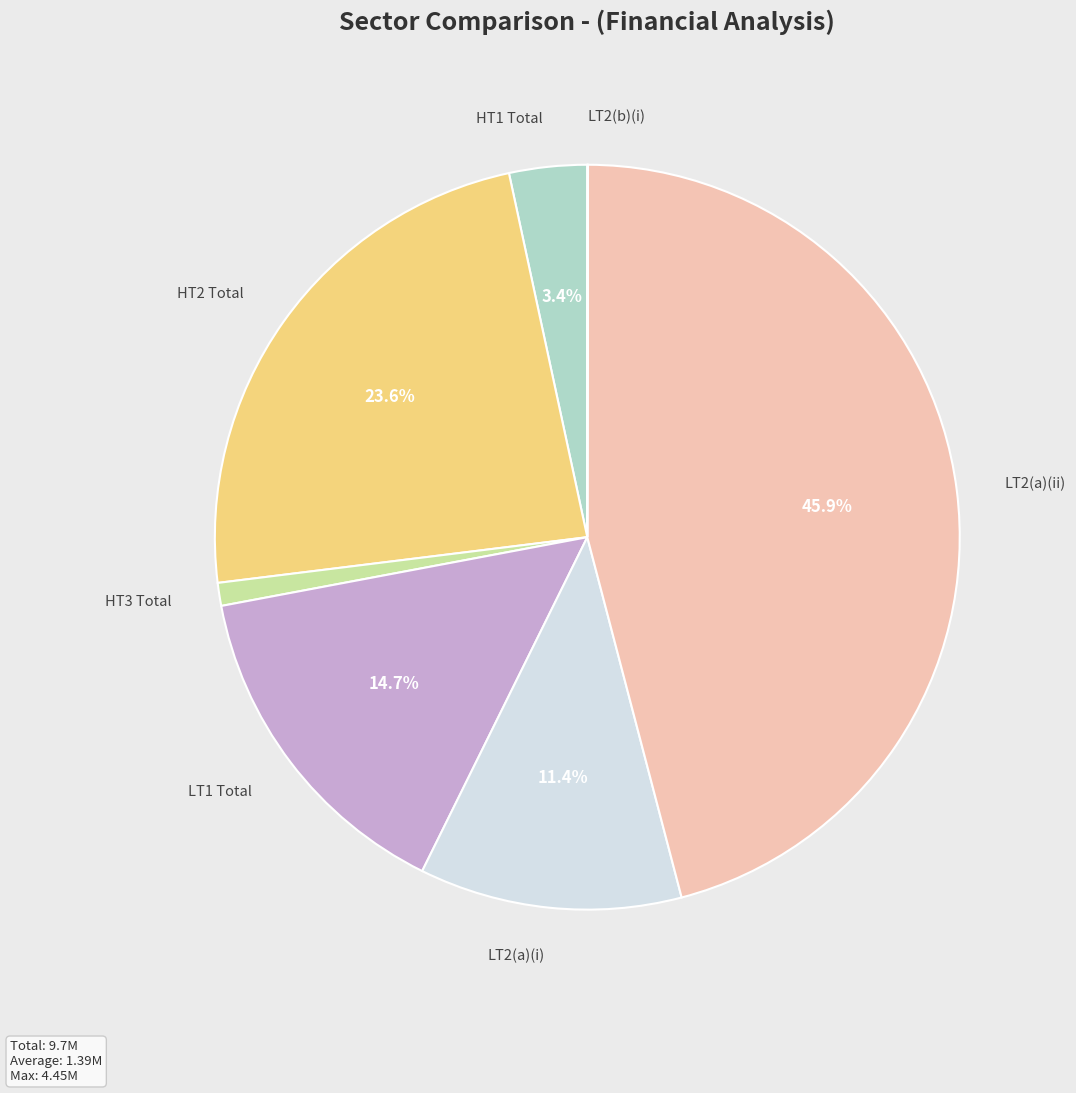

Which slice is the largest?

LT2(a)(ii)